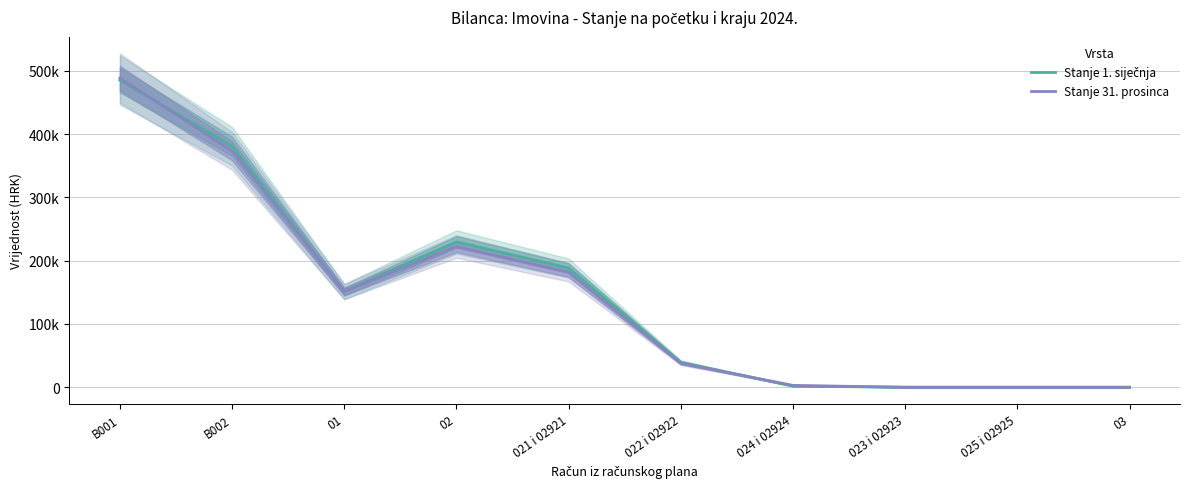

Which category has the lowest value in the Stanje 31. prosinca series?

023 i 02923